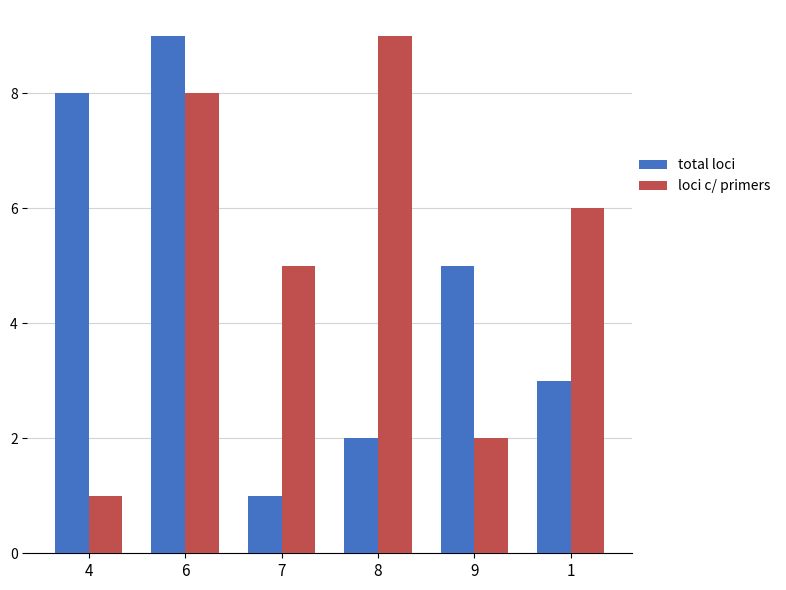

Rank the series at 7 from highest to lowest value.

loci c/ primers, total loci